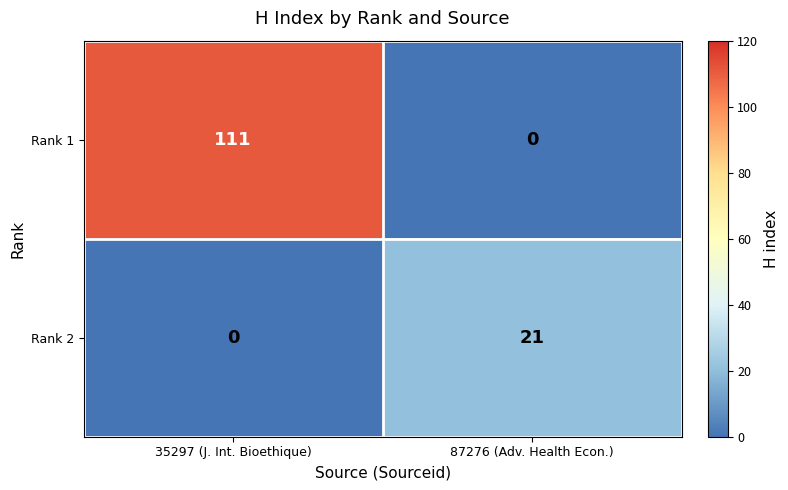

Reading left to right, transcribe all the data shown in this chart.

Rank 1: 111	0
Rank 2: 0	21